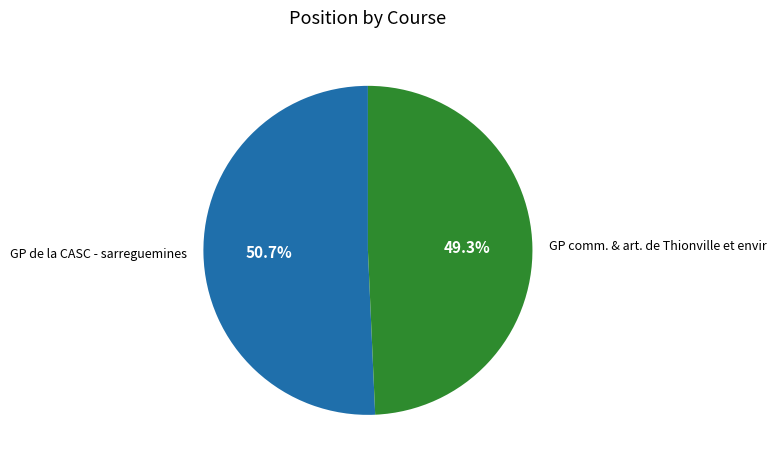

What percentage is NOT represented by GP comm. & art. de Thionville et envir?

50.7%